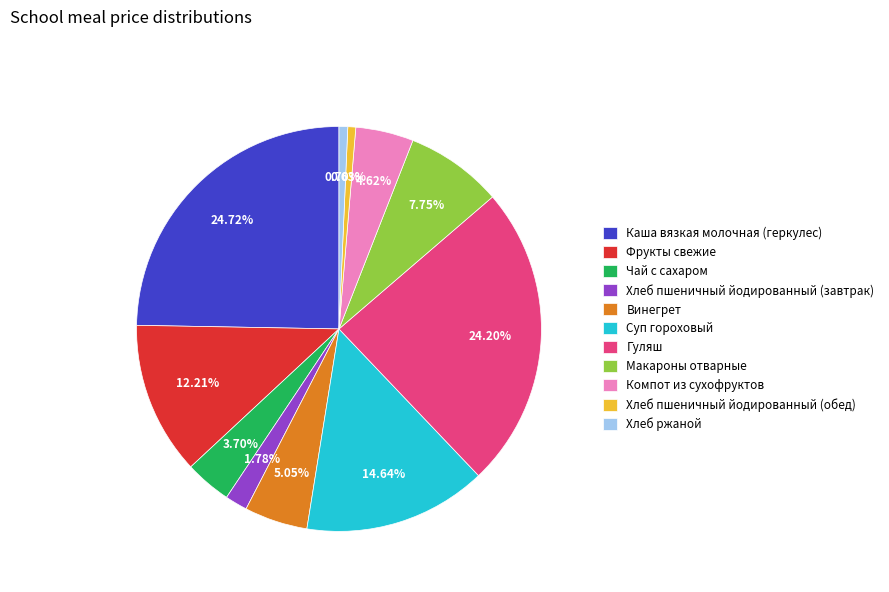

True or false: Хлеб пшеничный йодированный (завтрак) accounts for 2% of the total.

True